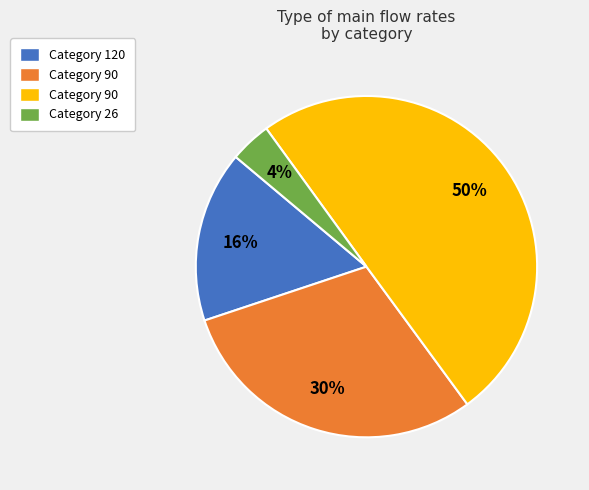

To the nearest percent, what is the difference between the largest and smallest slice percentages?

46%